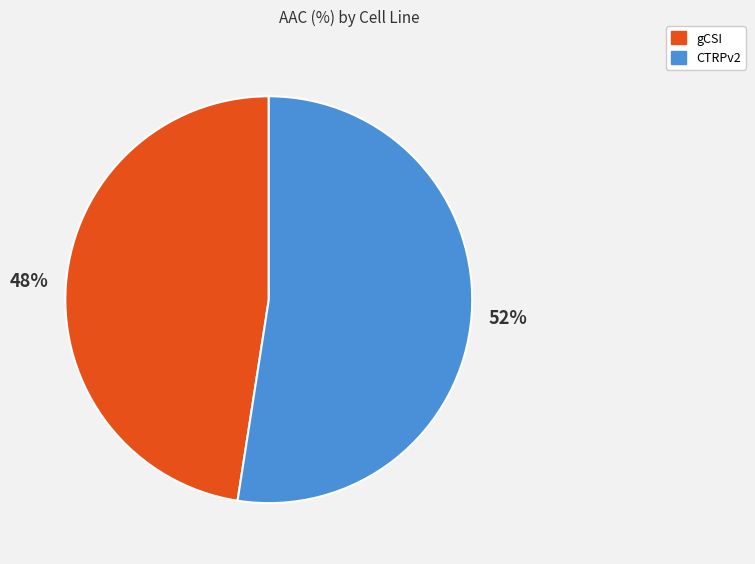

Which slice is the smallest?

gCSI